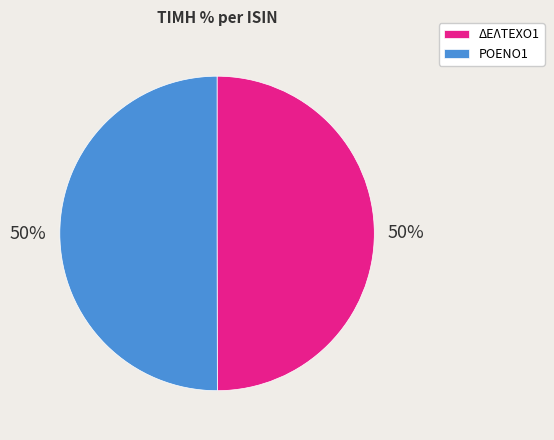

The ΡΟΕΝΟ1 slice represents 64% of the pie. True or false?

False